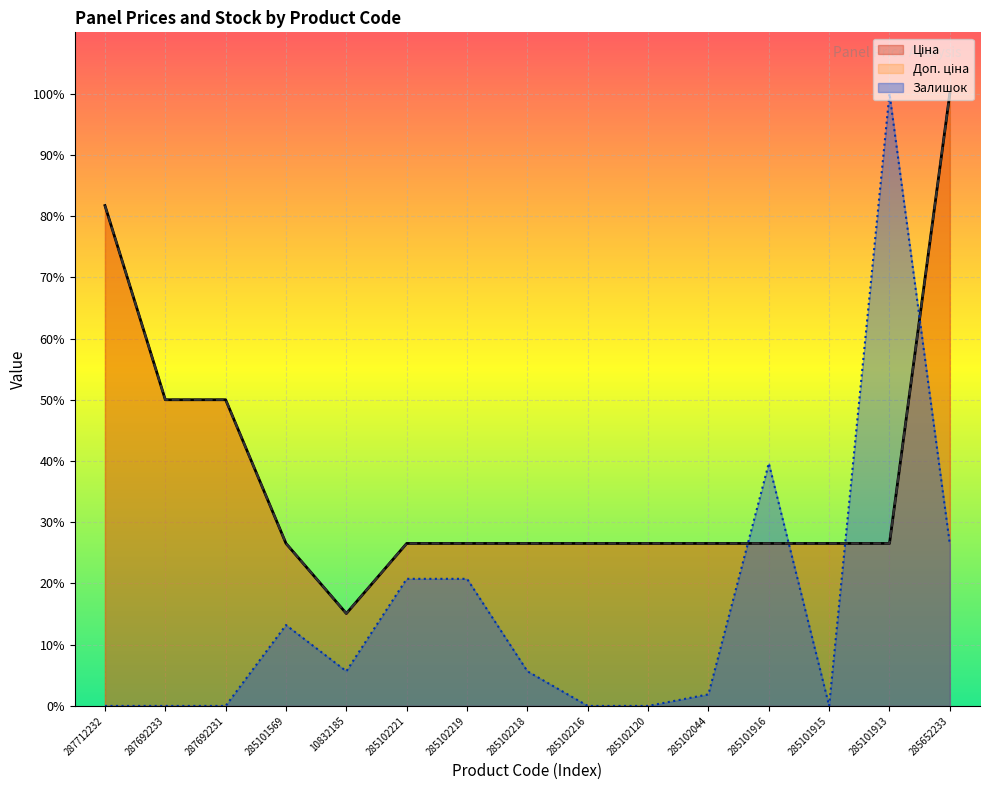

Reading left to right, list all the values displayed in this chart.

Ціна: 81.7	50.0	50.0	26.5	15.1	26.5	26.5	26.5	26.5	26.5	26.5	26.5	26.5	26.5	100.0
Доп. ціна: 81.7	50.0	50.0	26.5	15.1	26.5	26.5	26.5	26.5	26.5	26.5	26.5	26.5	26.5	100.0
Залишок: 0.0	0.0	0.0	13.2	5.7	20.8	20.8	5.7	0.0	0.0	1.9	39.6	0.0	100.0	26.4